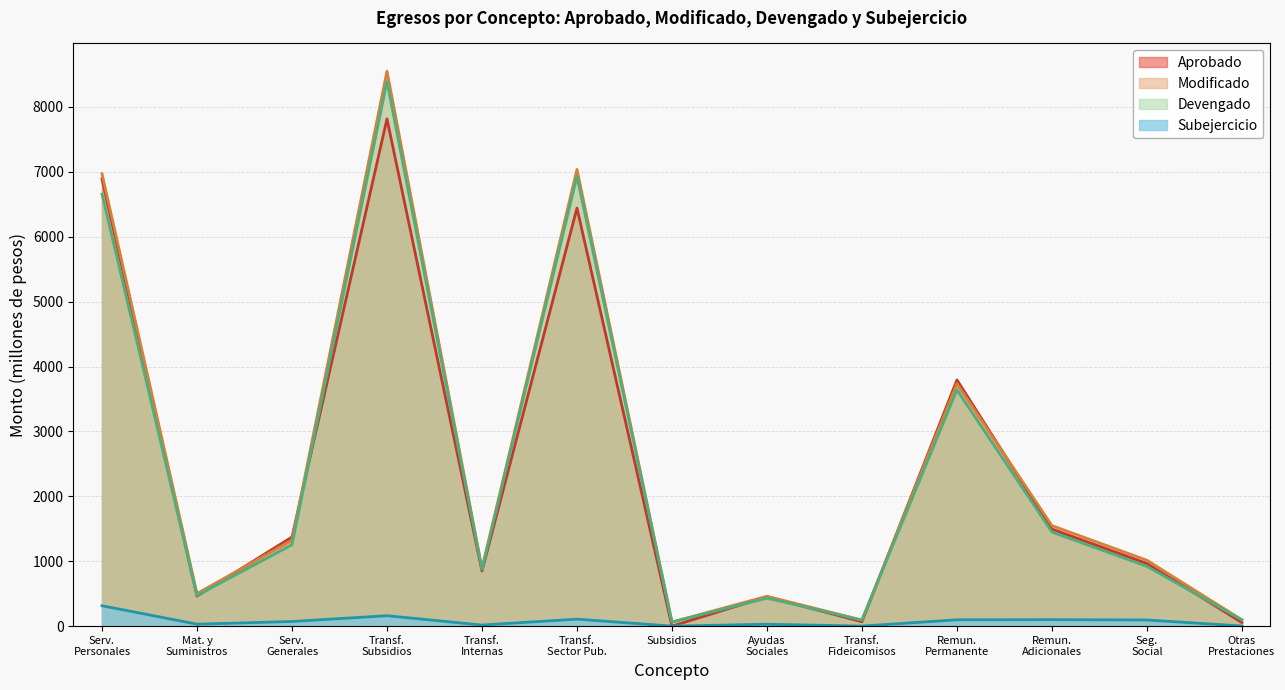

How many data points in Modificado are less than 1015?

6